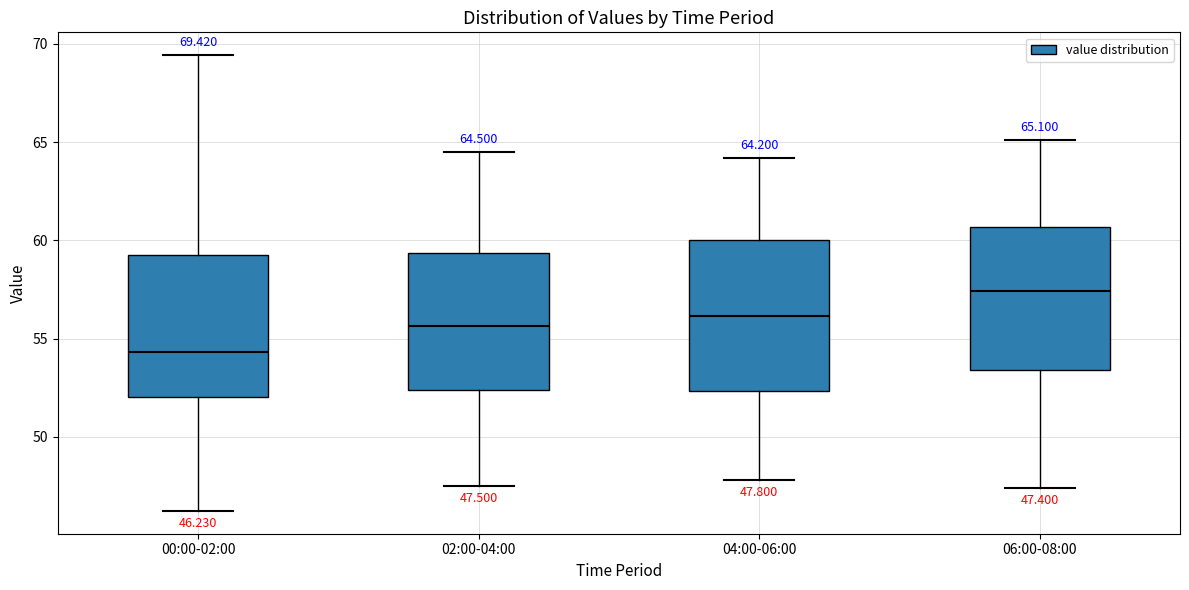

Which box's median line is the highest?

06:00-08:00